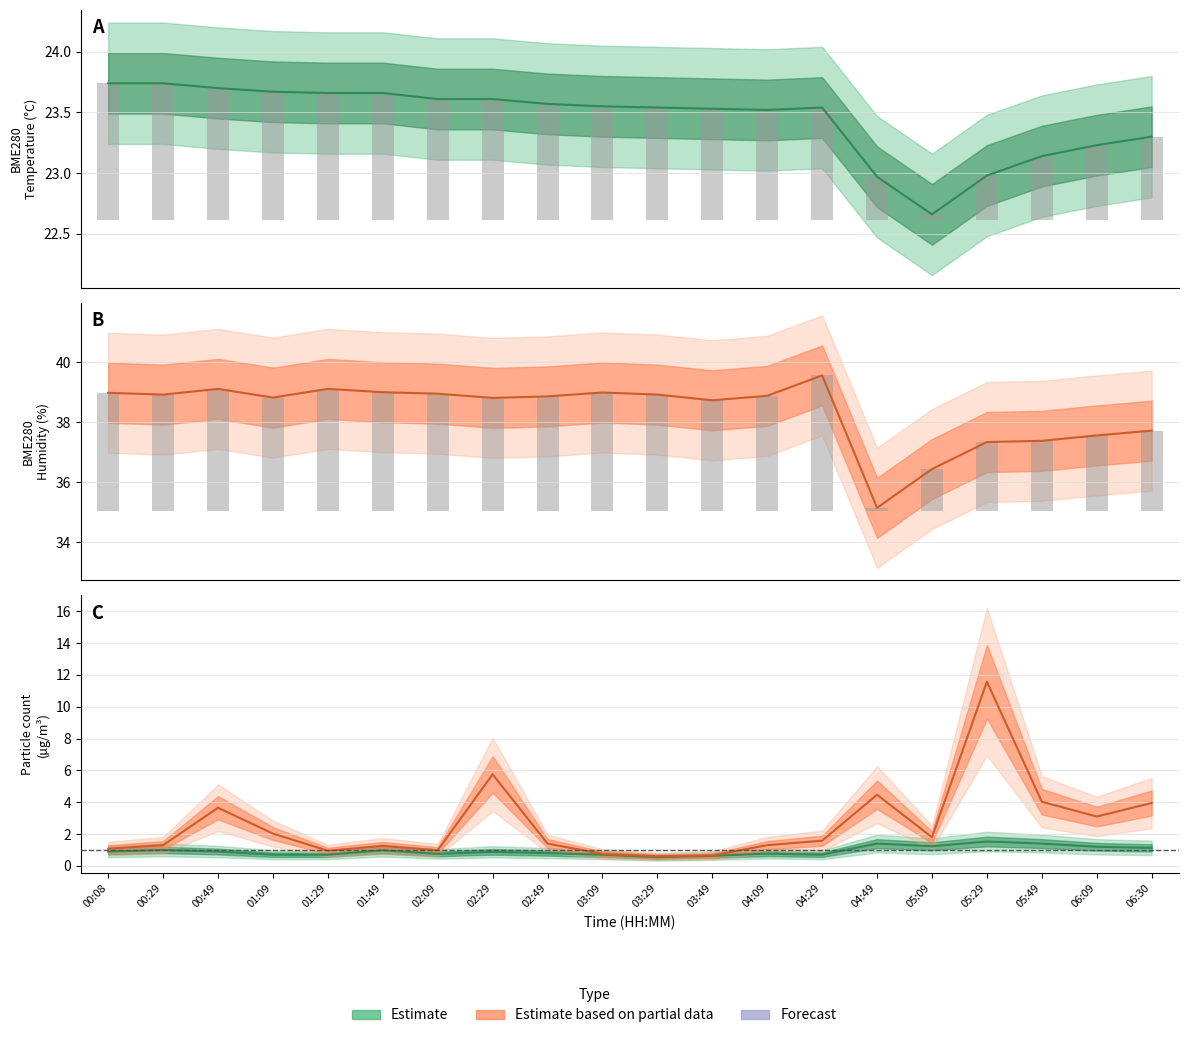

What is the value of the BME280_temperature bar at the 16th from the left?

22.7